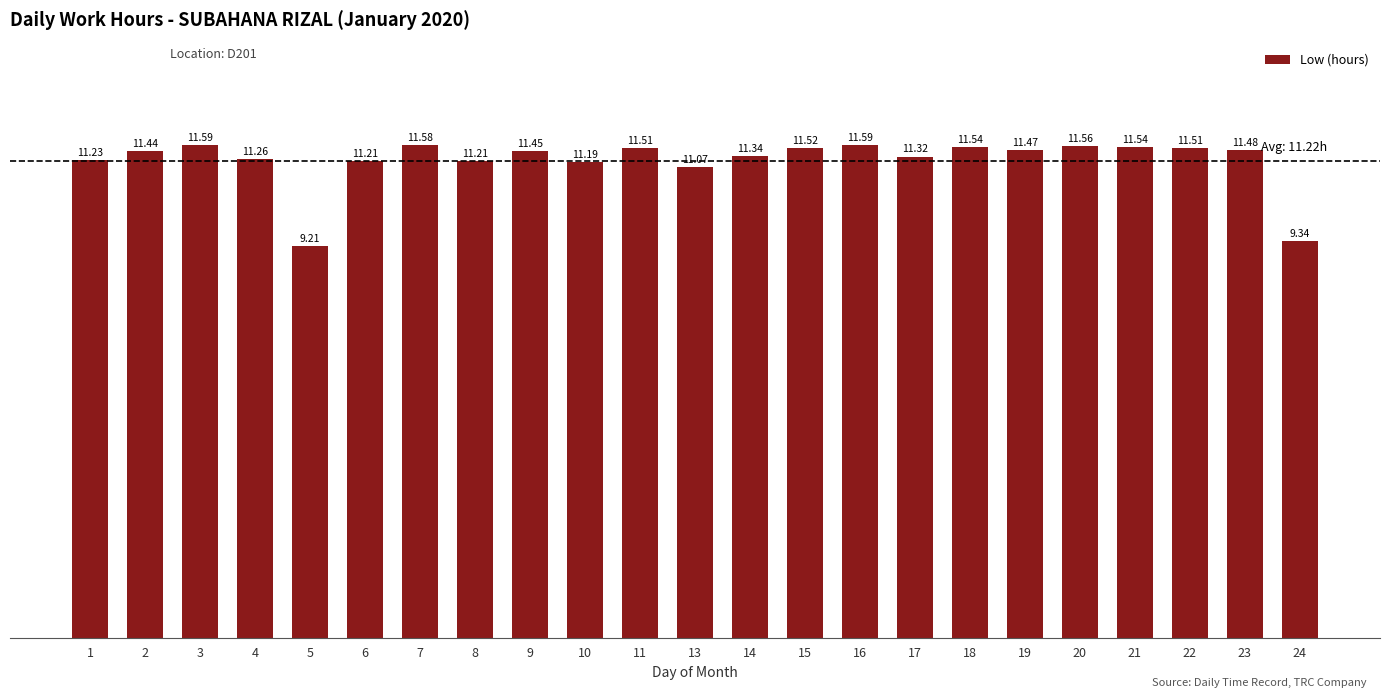

Between 21 and 22, which is larger?

21